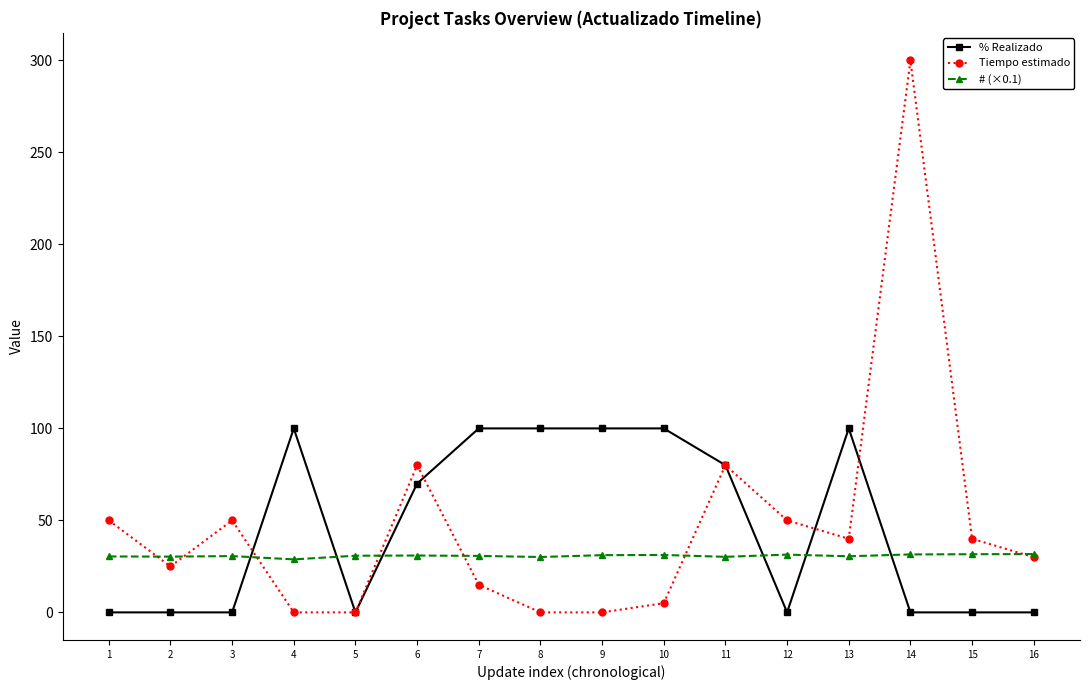

Is the value of % Realizado at 15 greater than the value of Tiempo estimado at 7?

No